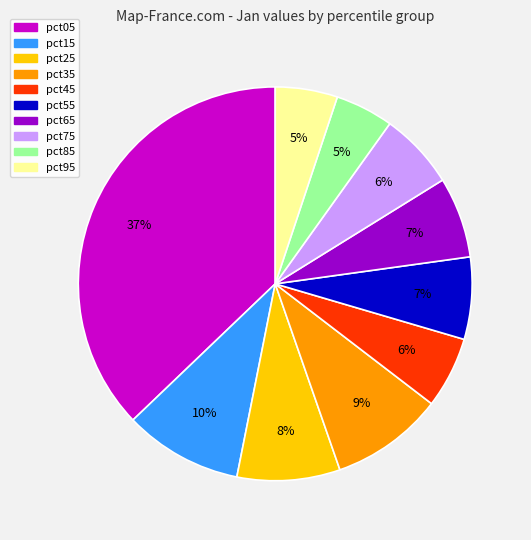

To the nearest percent, what is the difference between the largest and smallest slice percentages?

32%